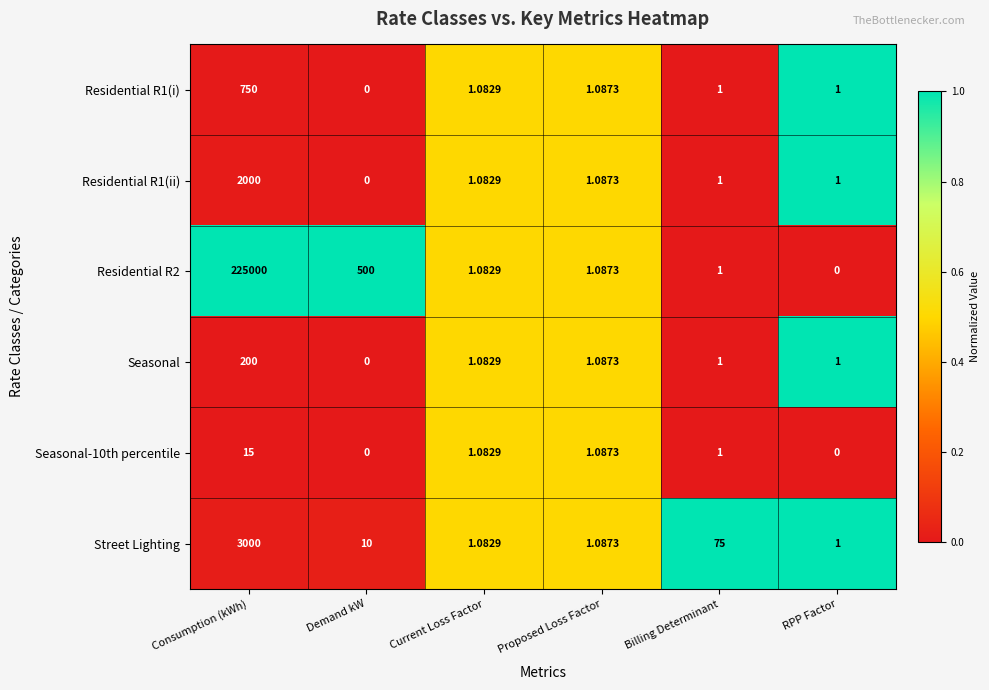

Where does the Residential R1(i) series first go above 1?

Consumption (kWh)